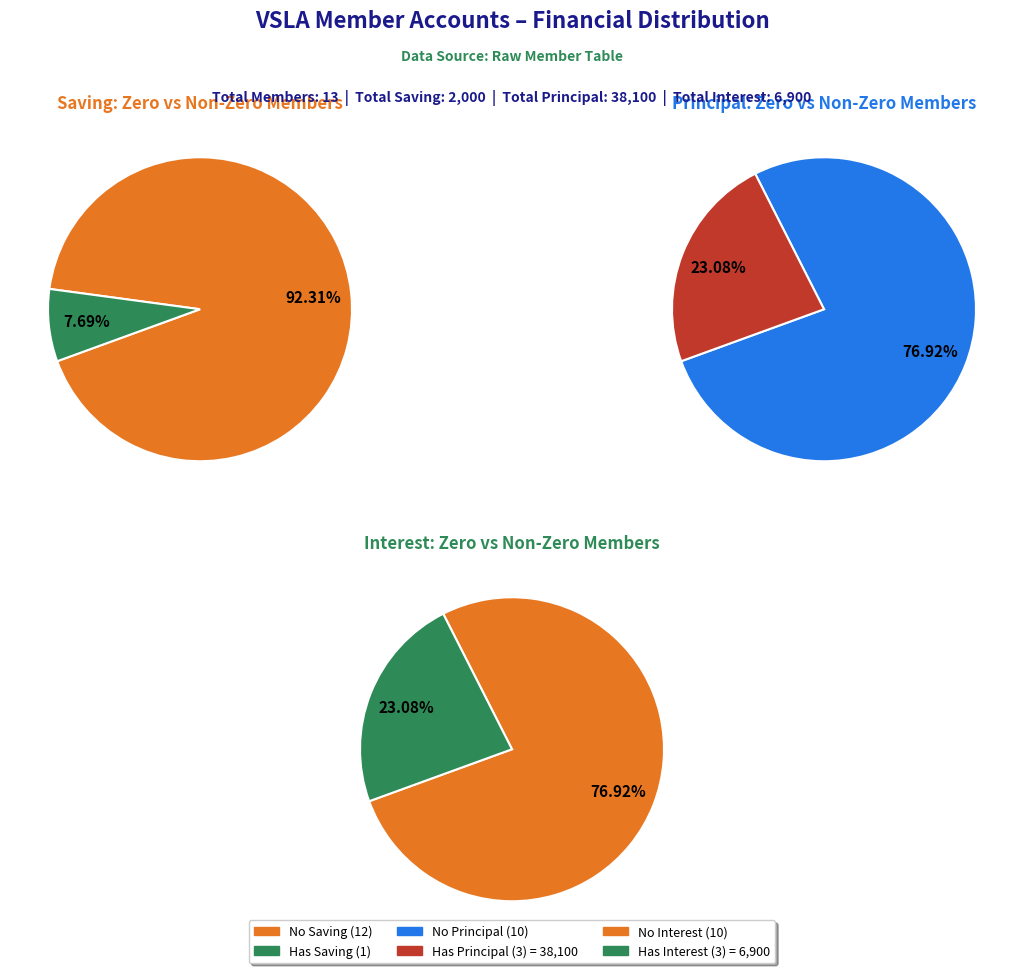

The KATEEBA ABASA slice represents 46% of the pie. True or false?

False